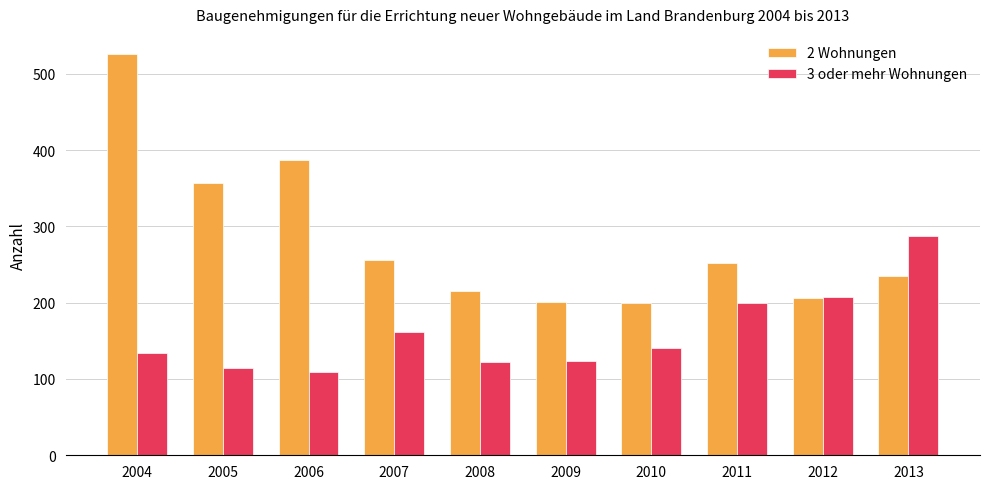

What is the difference between the 3 oder mehr Wohnungen values at 2006 and 2011?

91